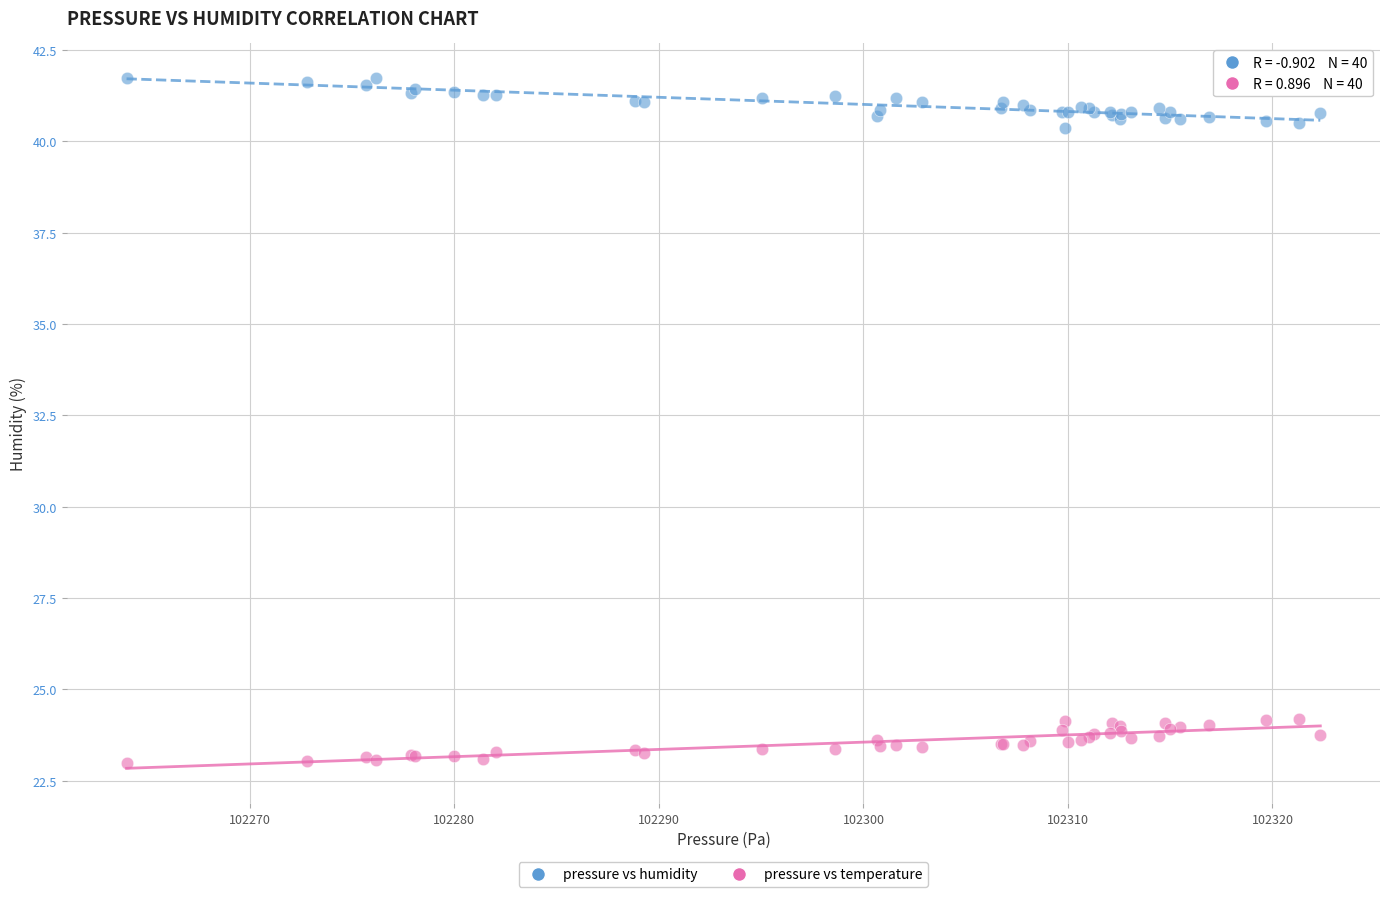

Which series reaches the maximum Y coordinate?

pressure vs humidity